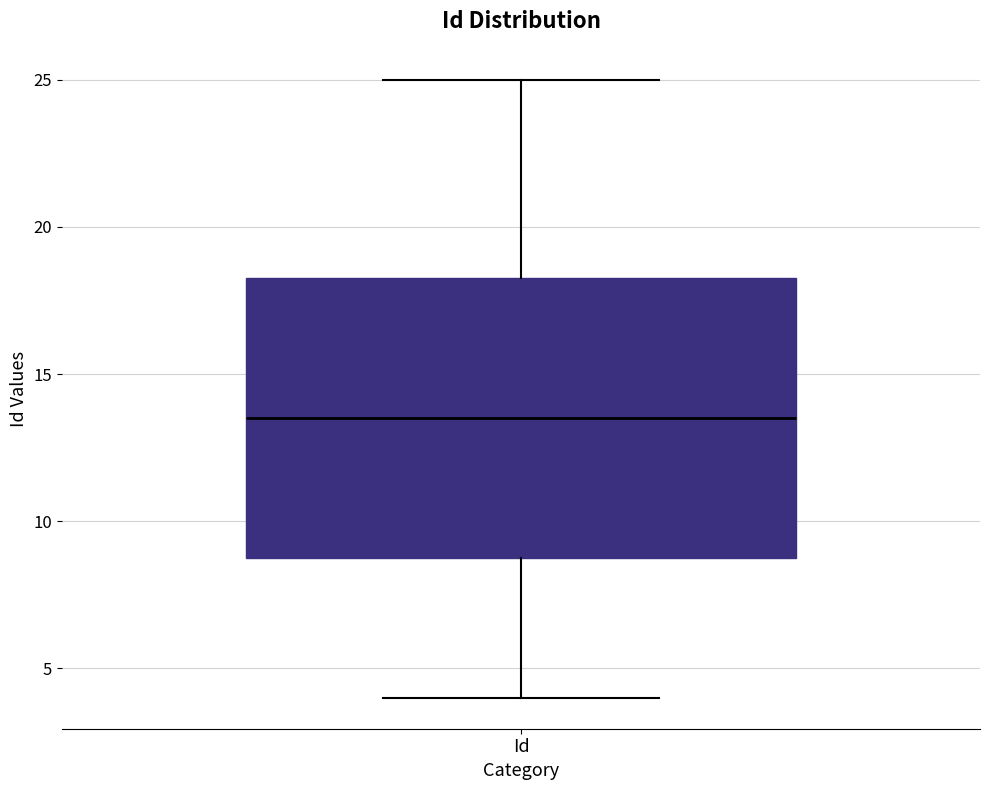

Read this box plot against the y-axis: the position of the median line, the range covered by the box, and the ends of both whiskers. The values are not printed on the chart, so give them approximately, as read against the axis.

median 13.5, box 9.0 to 18.5, whiskers 4.0 to 25.0